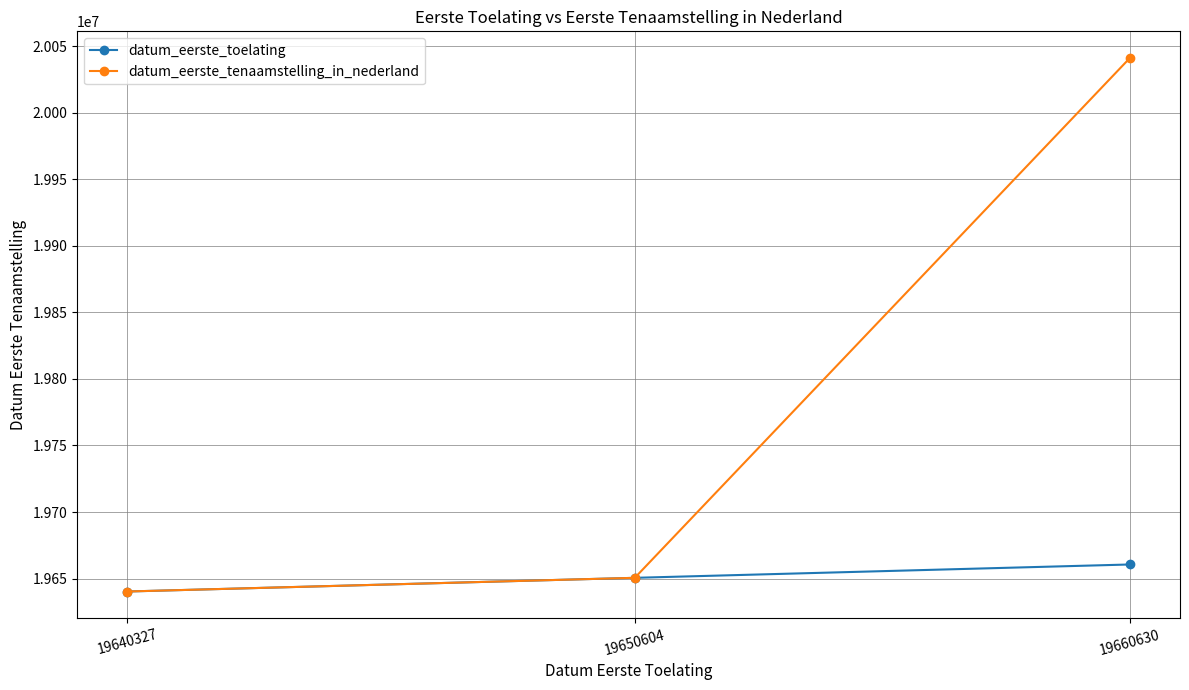

Which series has the widest spread of values?

datum_eerste_tenaamstelling_in_nederland